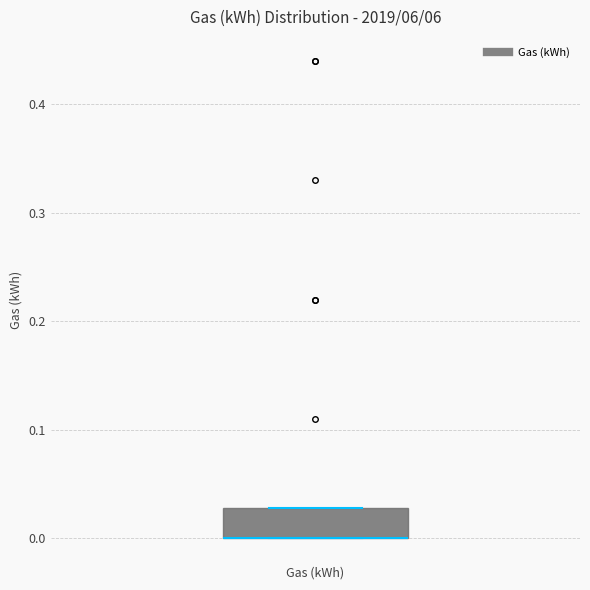

Where is the lower edge of the box for Gas (kWh) on the y-axis? The values are not printed on the chart, so give them approximately, as read against the axis.

0.00